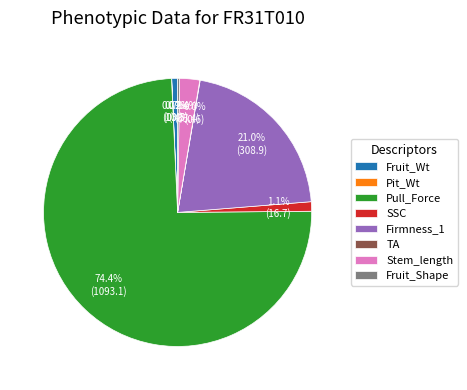

Approximately how many times larger is the value at Pull_Force compared to Firmness_1?

3.5